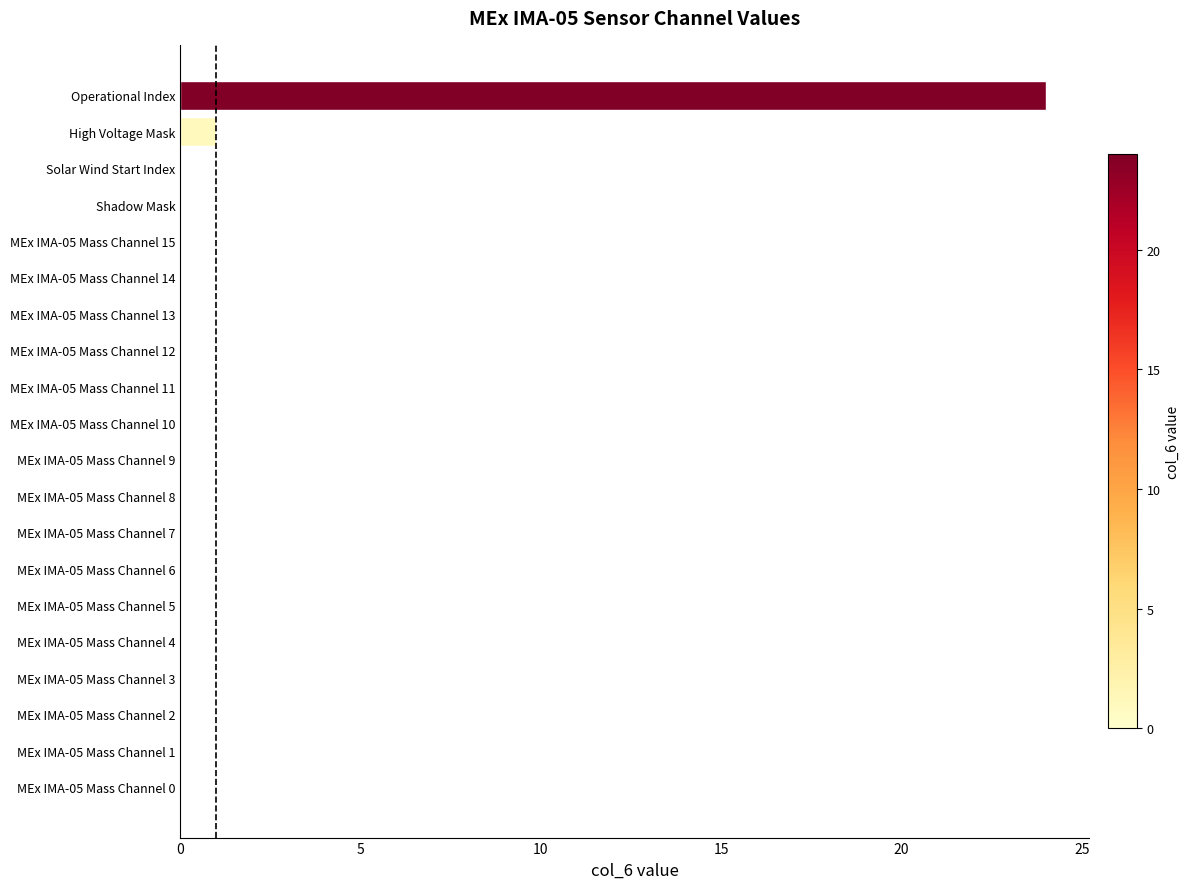

Where is the data nearest to the value 12?

High Voltage Mask